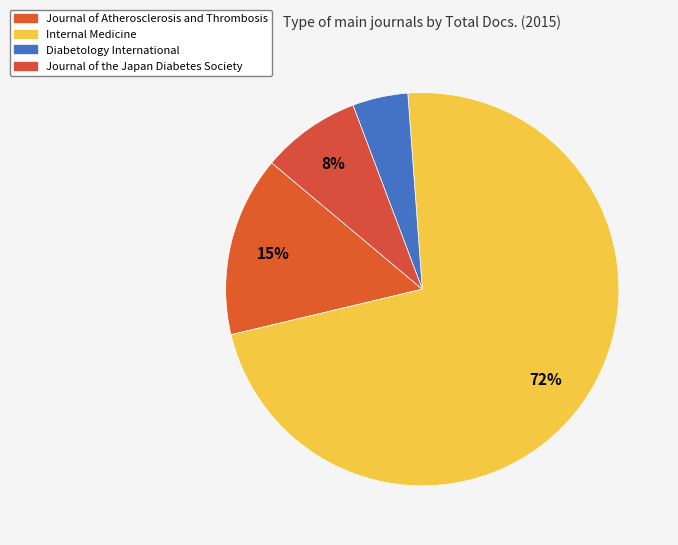

To the nearest percent, what portion does Diabetology International represent?

5%